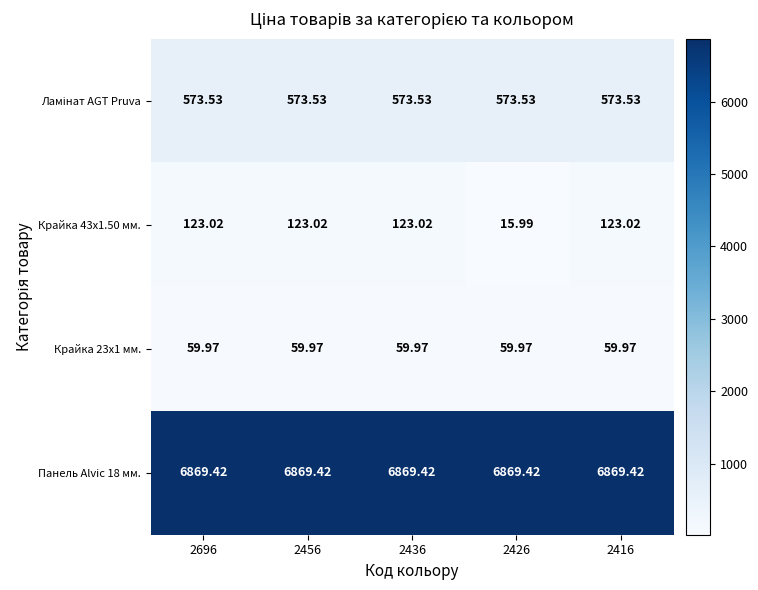

Which series has the largest range (max minus min)?

Крайка 43x1.50 мм.